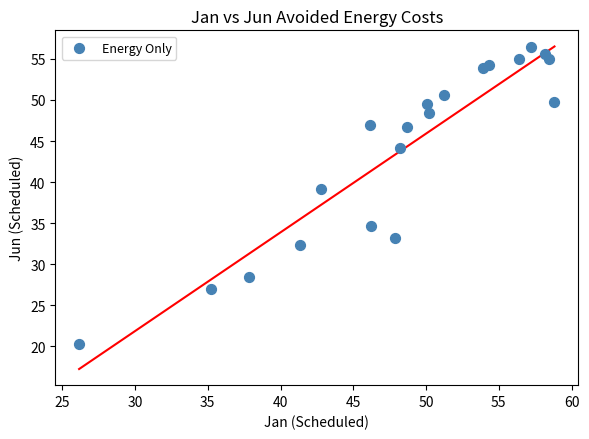

What is the range of Y values (max minus min)?

36.2